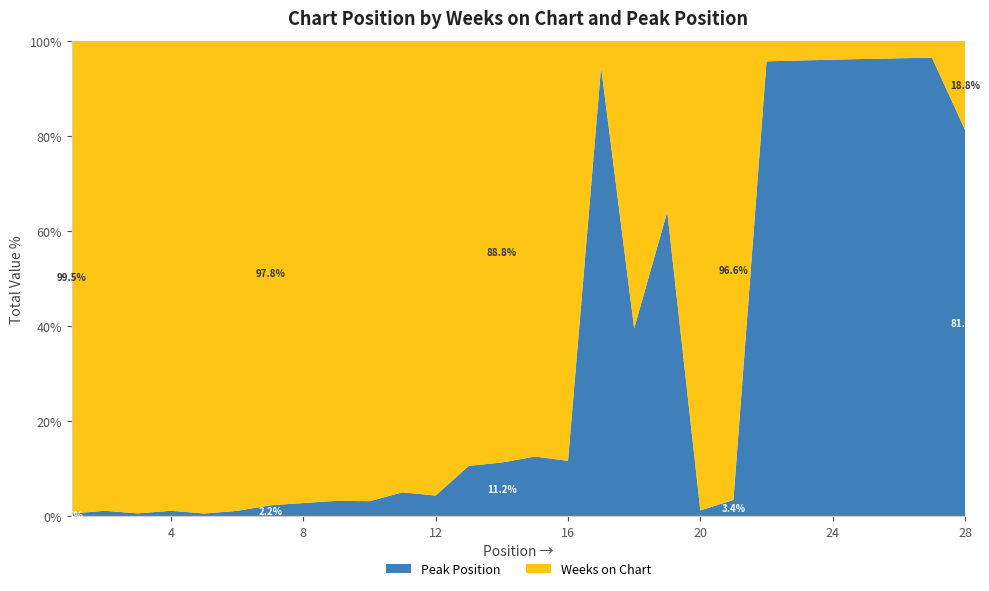

Reading left to right, extract all data points from this chart.

Weeks on Chart: 191	182	184	180	193	184	174	179	183	187	172	178	68	71	63	61	1	23	9	169	172	1	1	1	1	1	1	6
Peak Position: 1	2	1	2	1	2	4	5	6	6	9	8	8	9	9	8	17	15	16	2	6	22	23	24	25	26	27	26